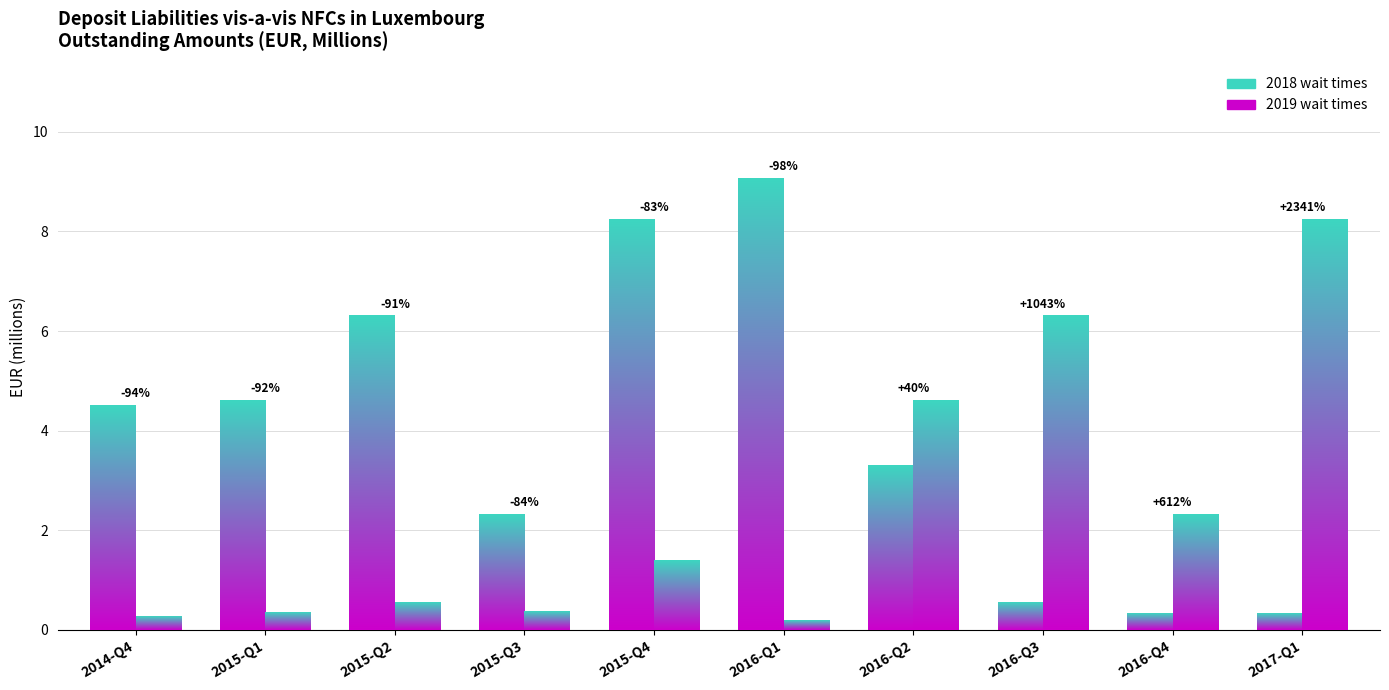

At which category does the chart reach its minimum across all series?

2016-Q1